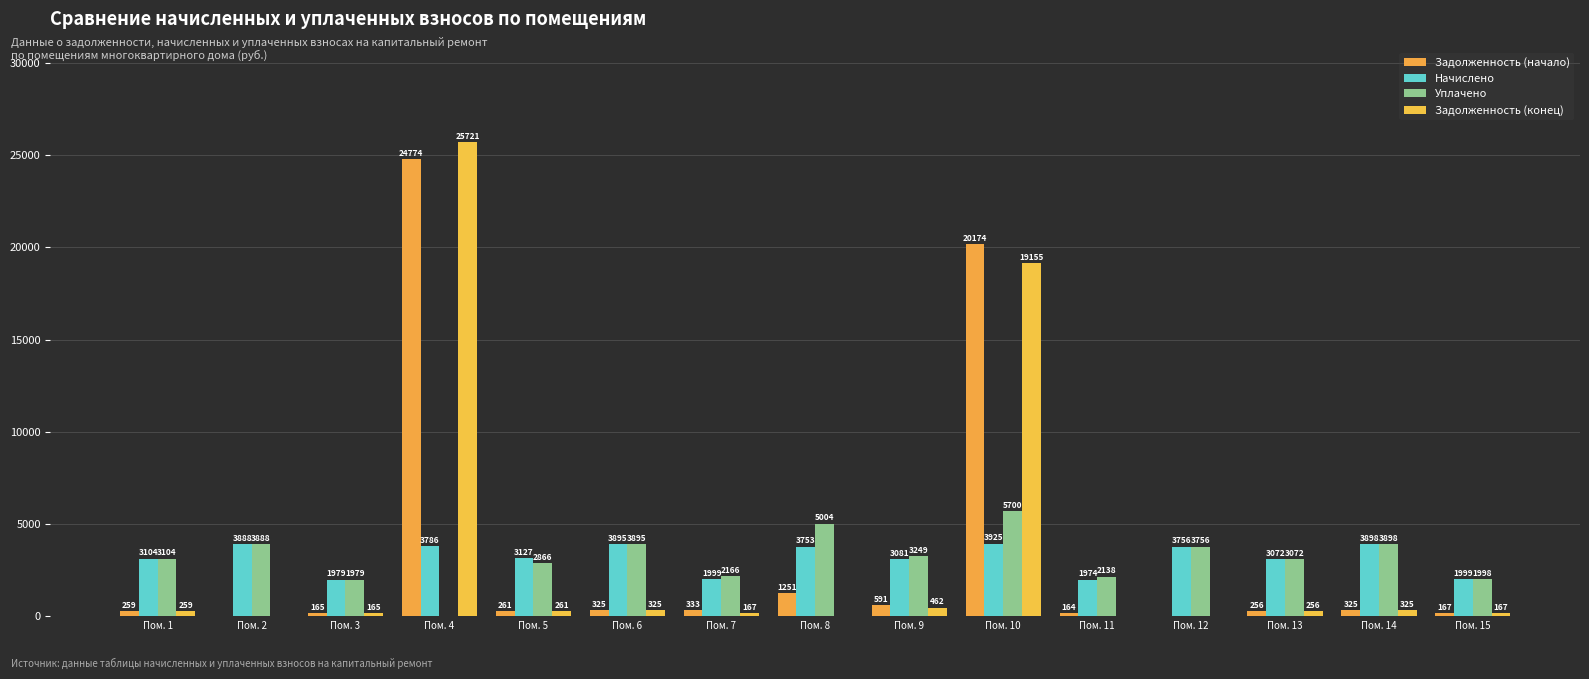

The value of Задолженность (конец) at Пом. 9 is 461.6. True or false?

True